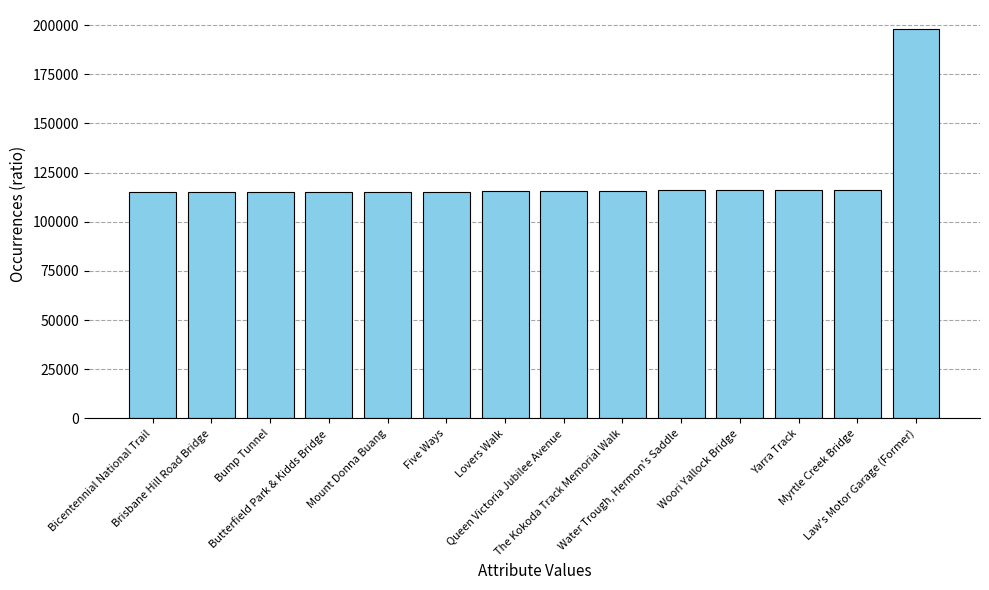

How many data points does each series have?

14